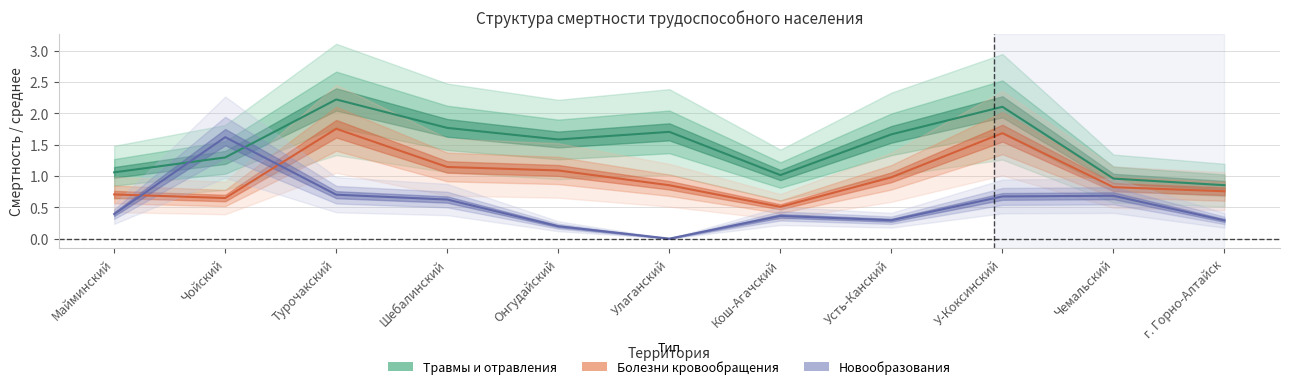

Which category has the lowest value in the Травмы и отравления series?

г. Горно-Алтайск